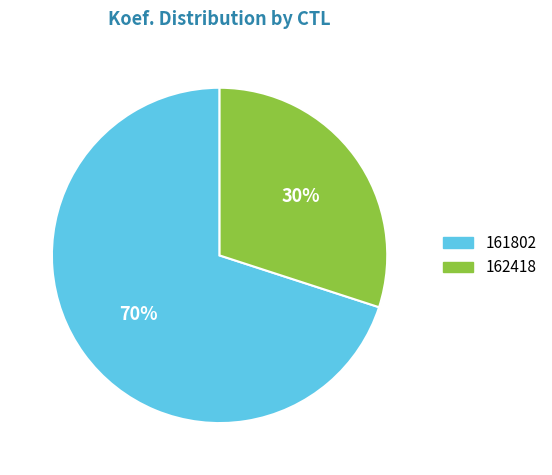

Is it true that 162418 is 43% of the pie?

False